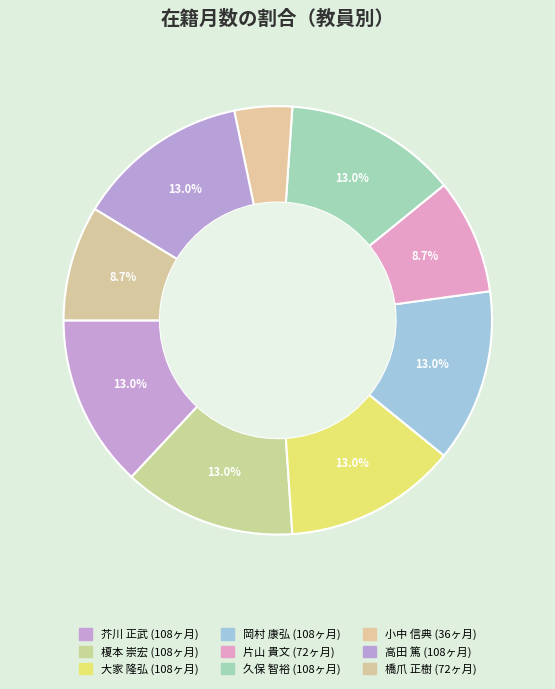

To the nearest percent, what is the average slice percentage?

11%